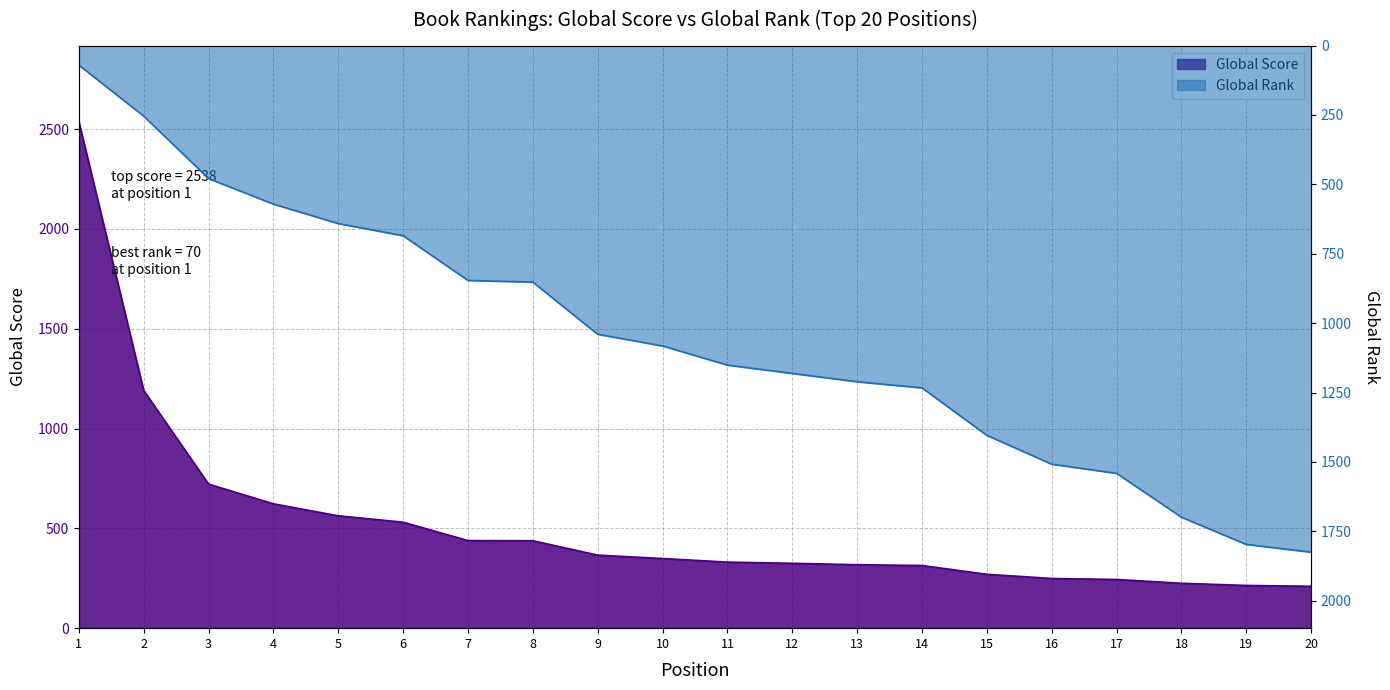

List the series in order of their peak value, highest first.

Global Score, Global Rank